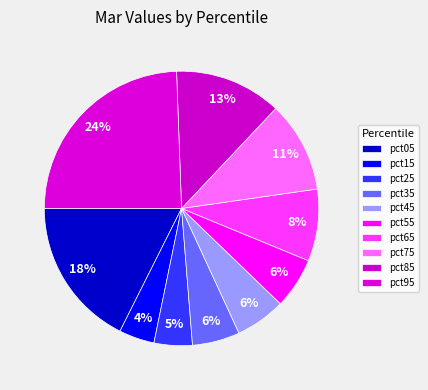

Count the number of slices in the pie.

10